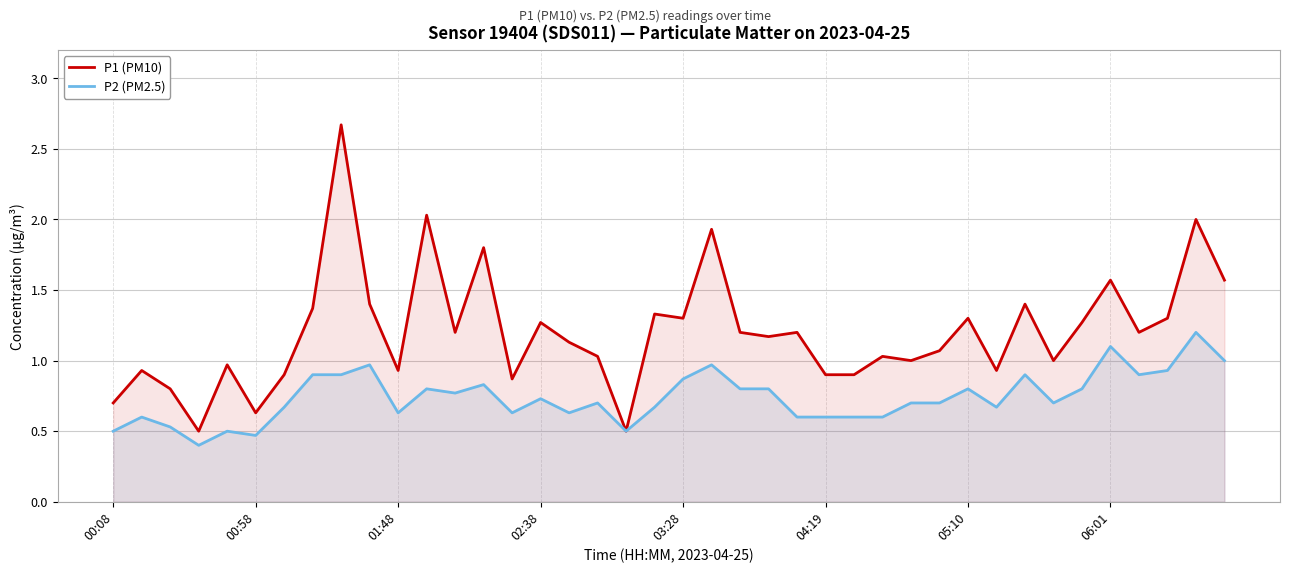

What is the total value across all series at 19?

2.0